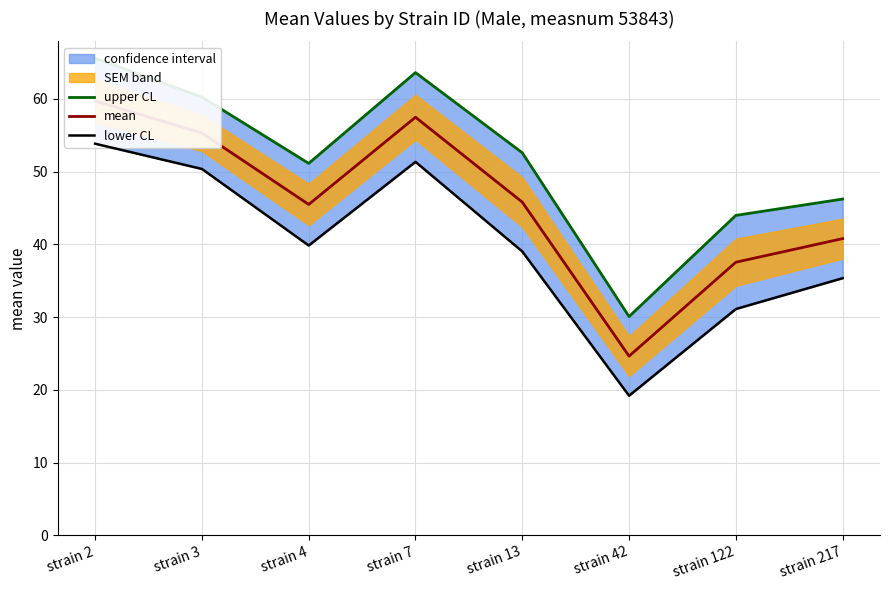

Is the value of mean at strain 4 greater than the value of upper CL at strain 13?

No